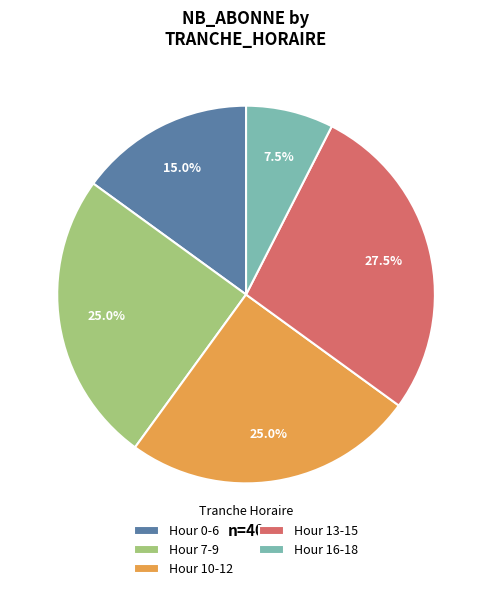

Do Hour 0-6 and Hour 10-12 together represent more than half of the pie?

No